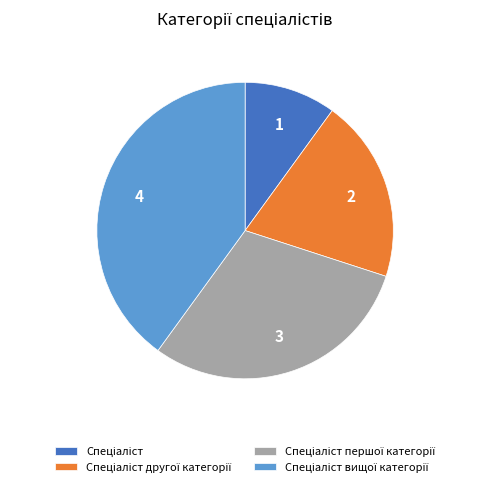

How many slices are in this pie chart?

4